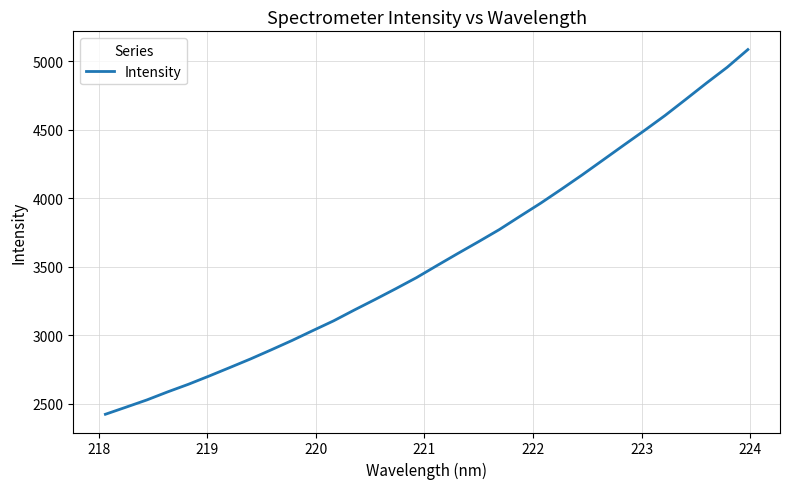

How many values exceed 3508?

16